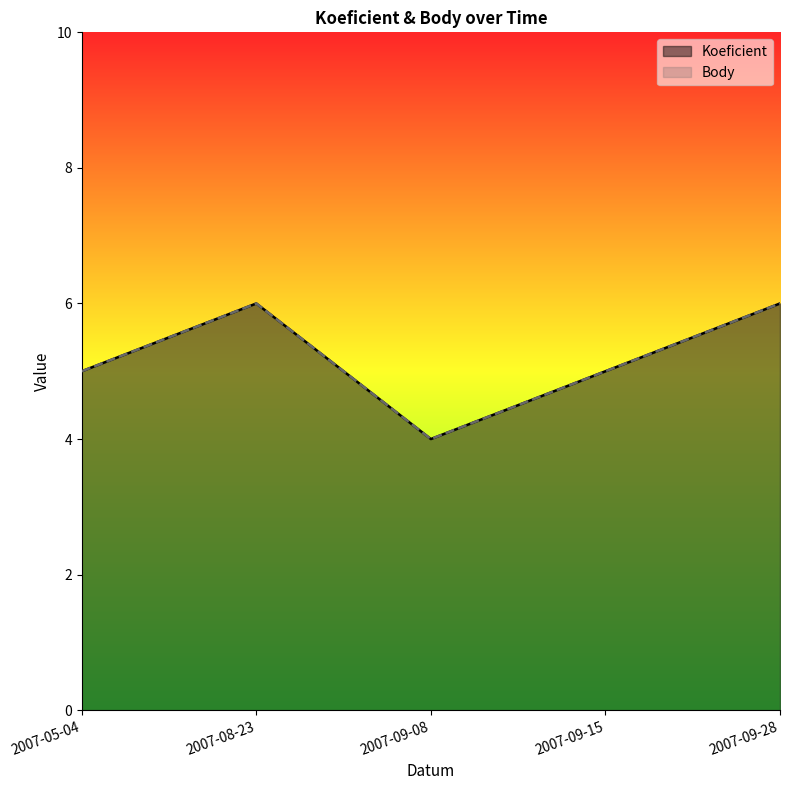

Where is Body nearest to the value 5?

2007-05-04